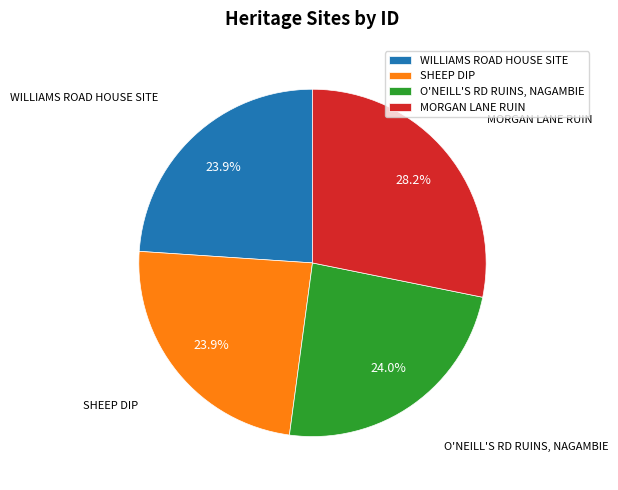

What percentage do MORGAN LANE RUIN and SHEEP DIP together represent?

52.1%